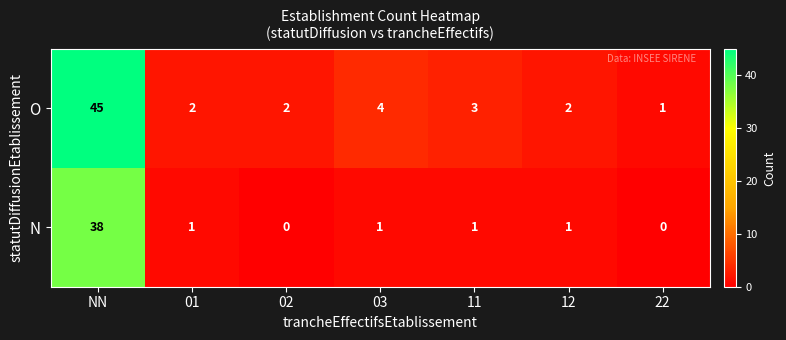

How many categories are shown in the chart?

7